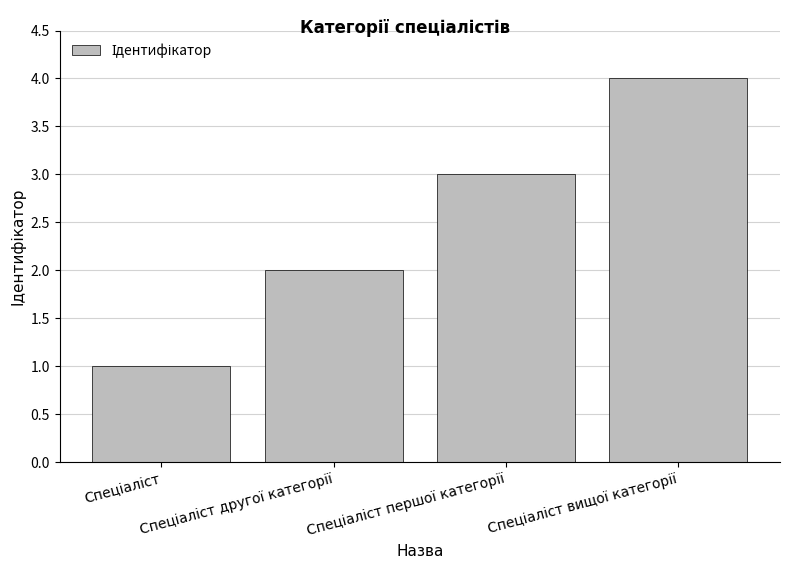

What is the difference between the maximum and minimum values?

3